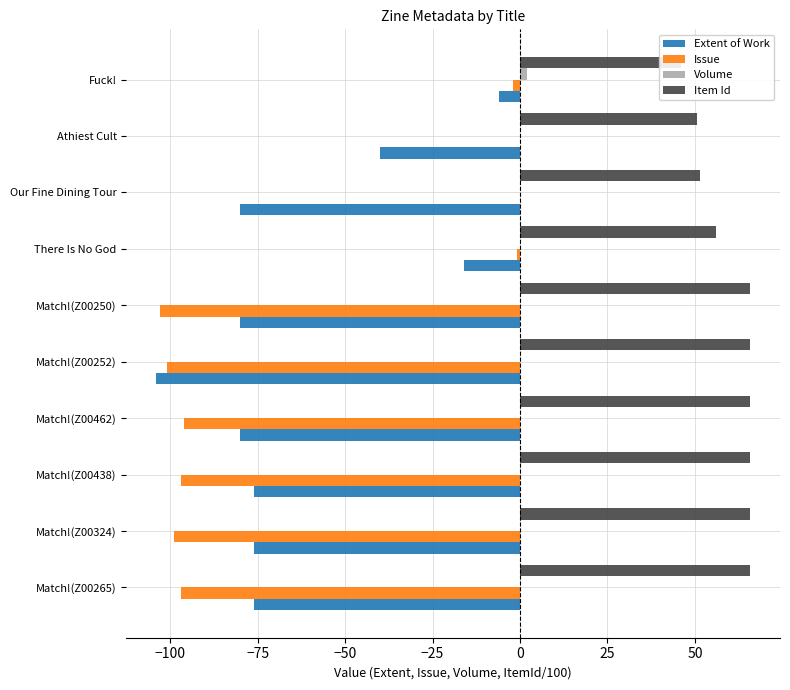

The value of Item Id at Fuck! is 78.7. True or false?

False